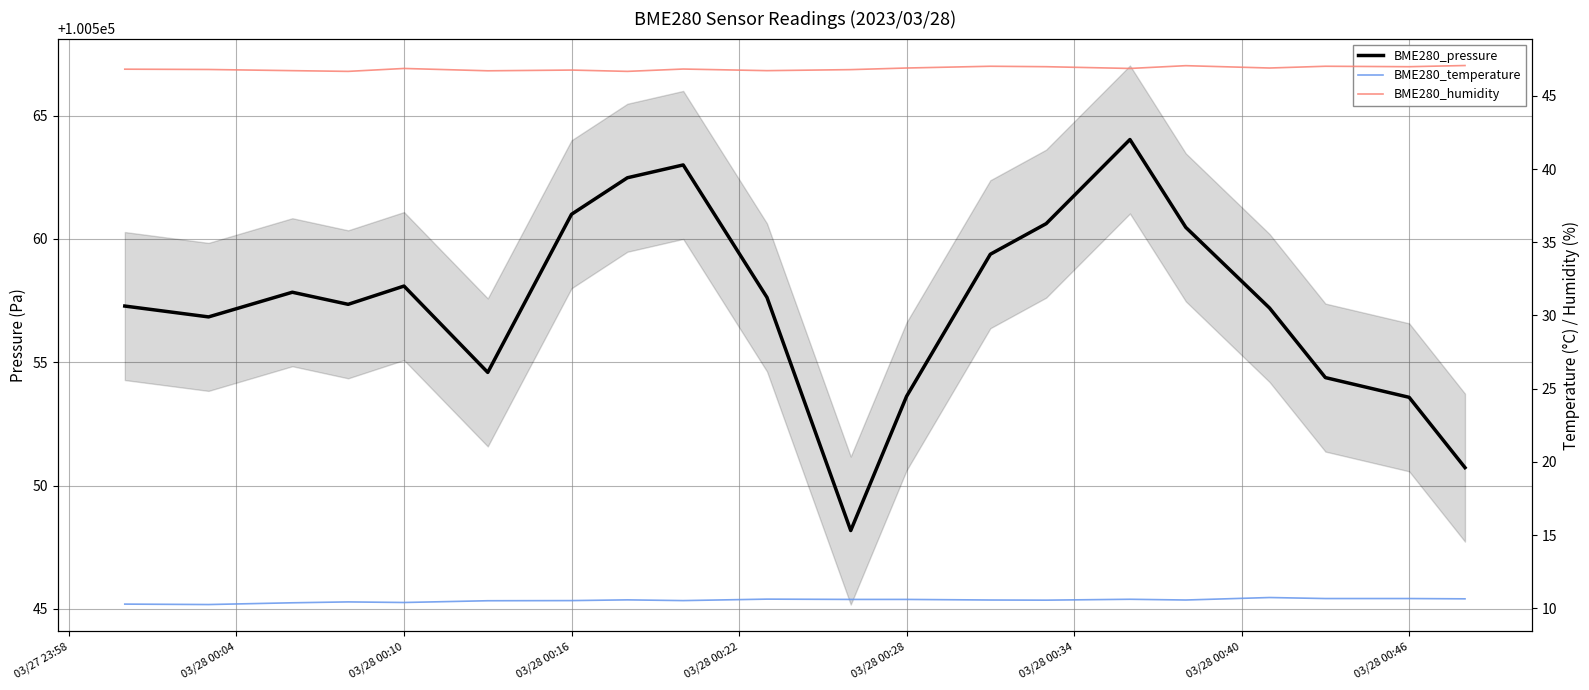

What is the minimum value for BME280_humidity?

46.7